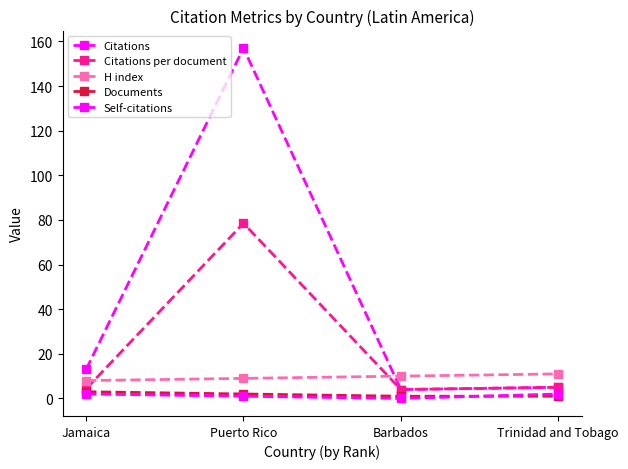

How many lines are shown in the chart?

5